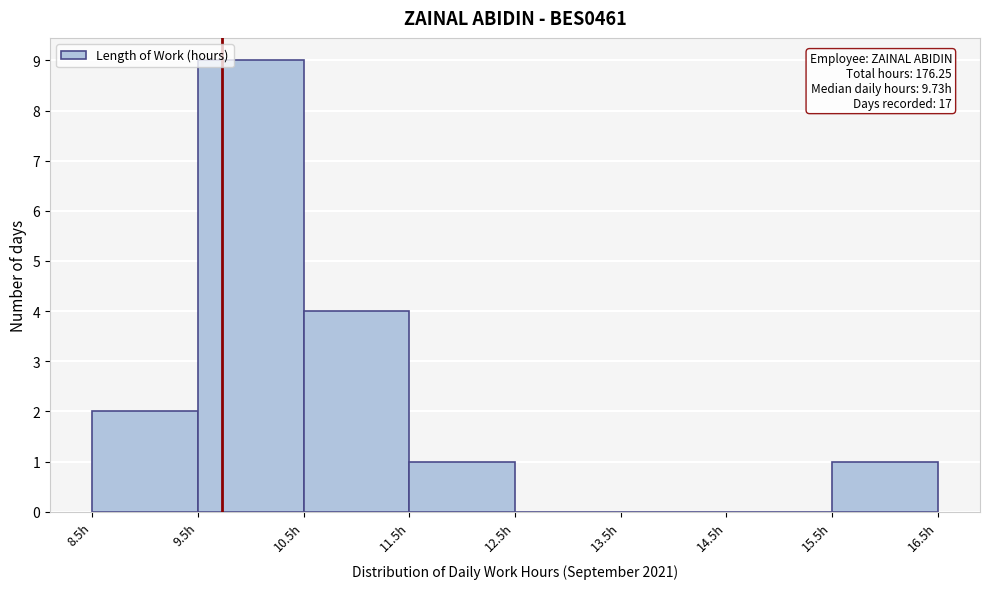

Which range on the x-axis has the tallest bar?

9.5 to 10.5